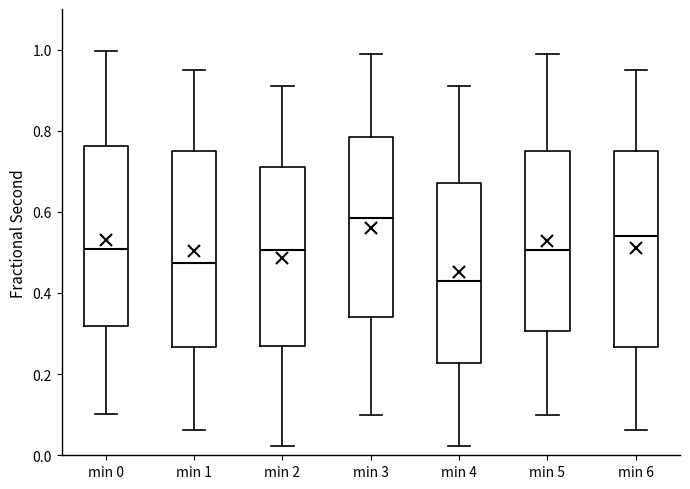

Which box has the lowest median line?

min 4